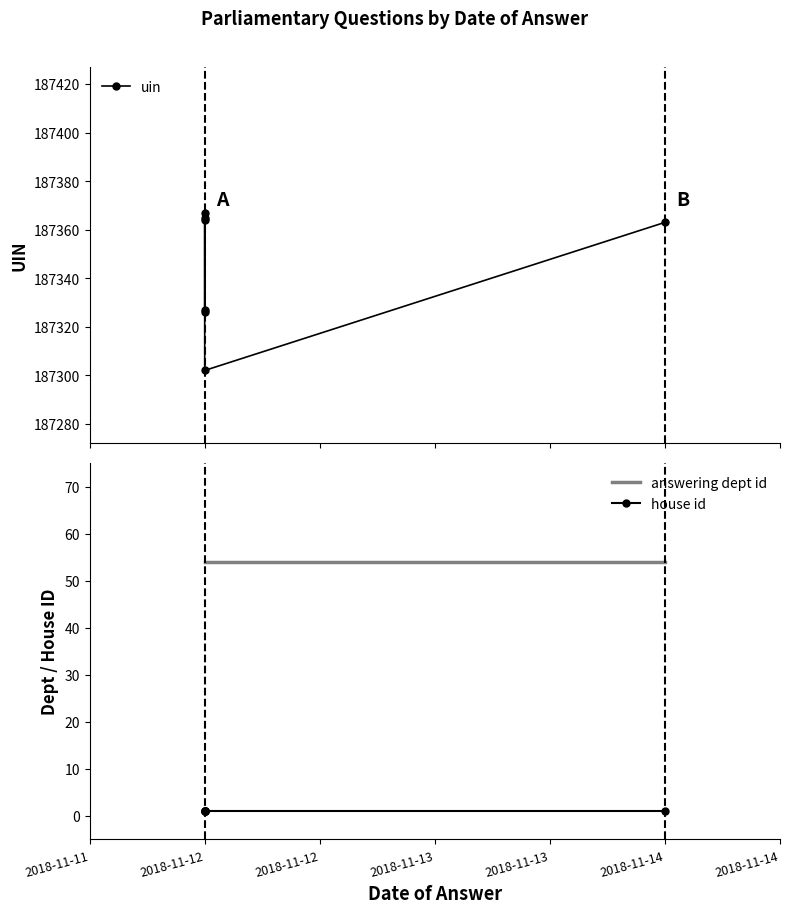

Count the number of categories in the chart.

7